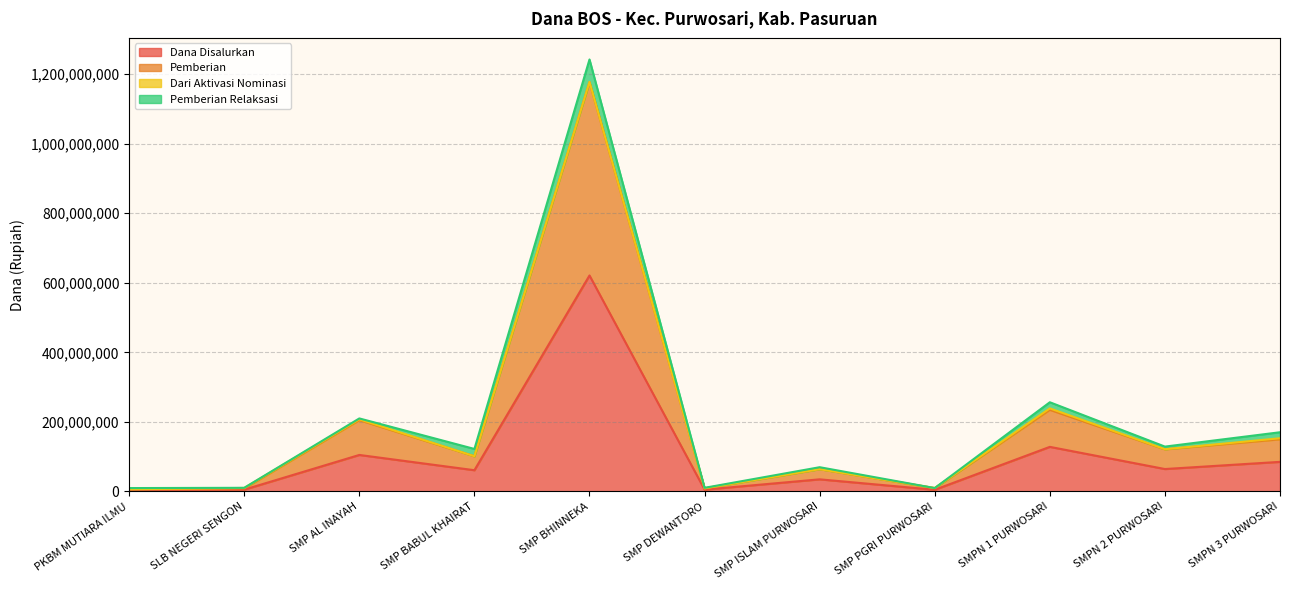

In Dana Disalurkan, how many points are higher than both neighbors (excluding endpoints)?

4